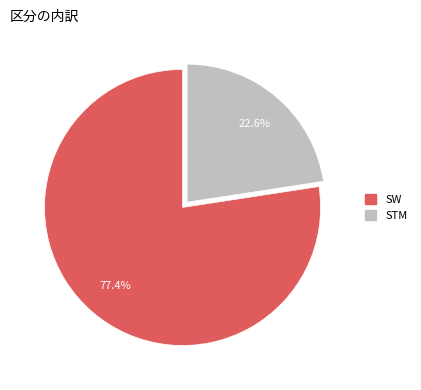

Approximately how many times larger is the value at STM compared to SW?

0.3